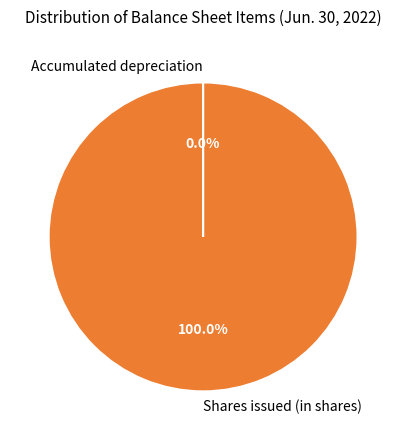

What is the majority slice?

Shares issued (in shares)